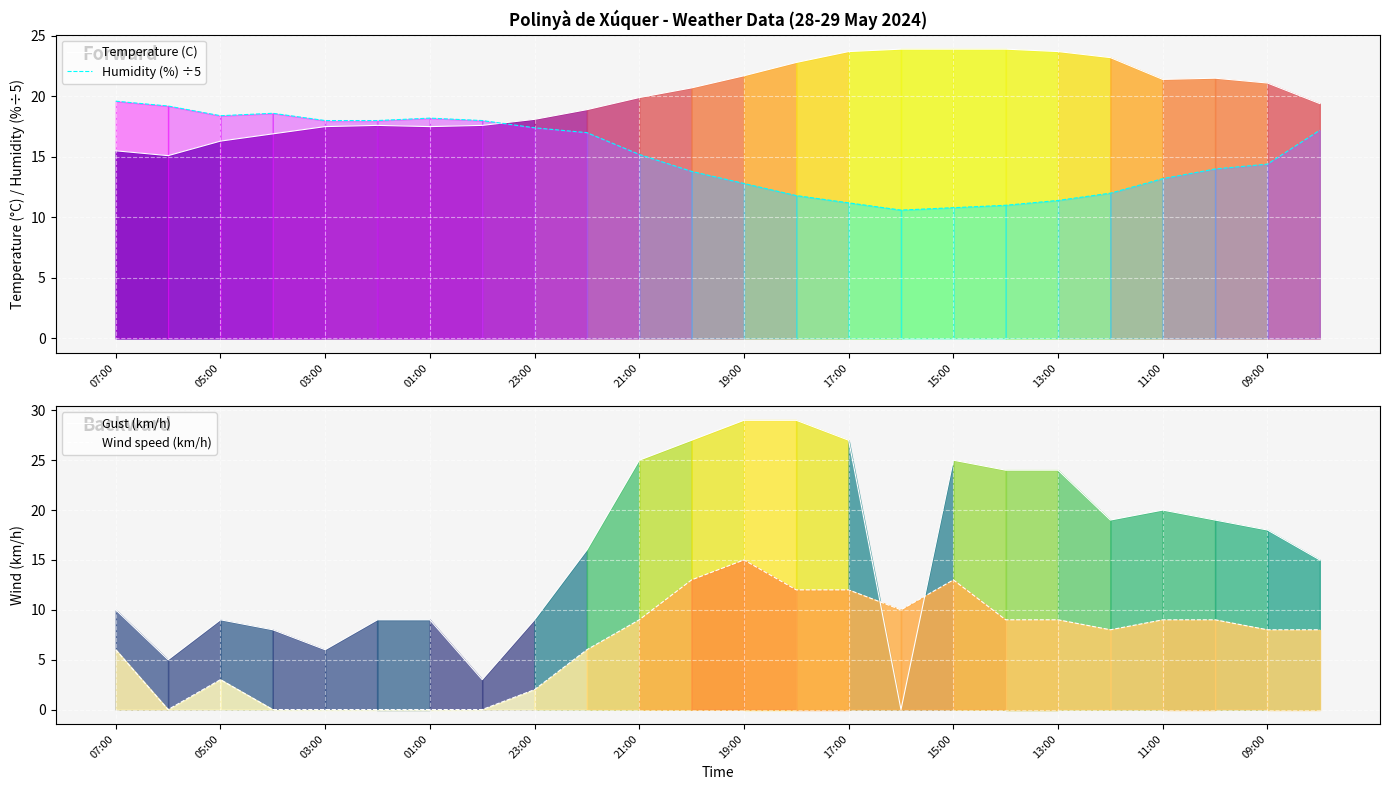

Which series ends up on top after the final intersection of Temperature (C) and Humidity (%) ÷5?

Temperature (C)